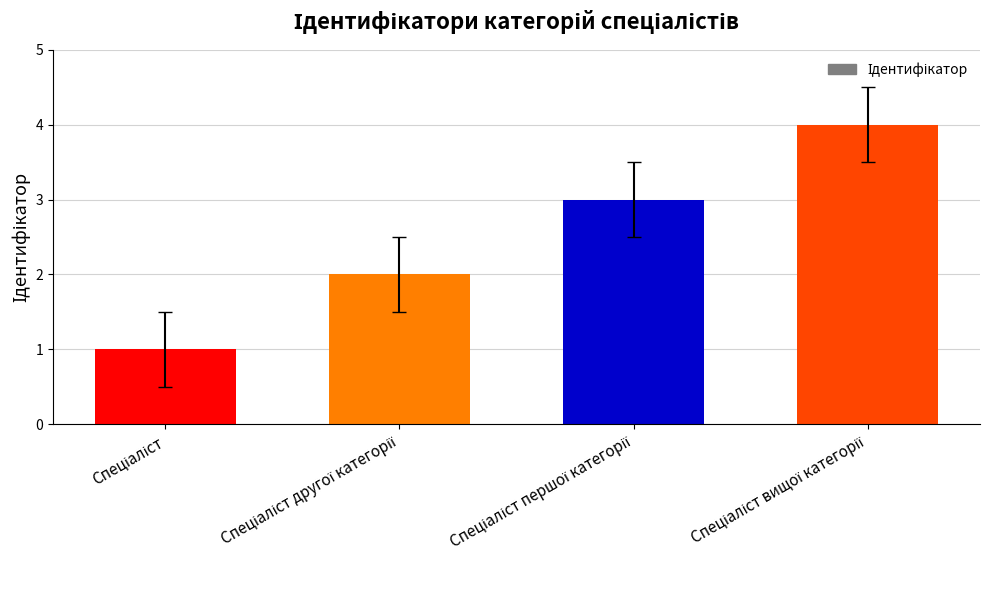

What is the difference between the maximum and minimum values?

3